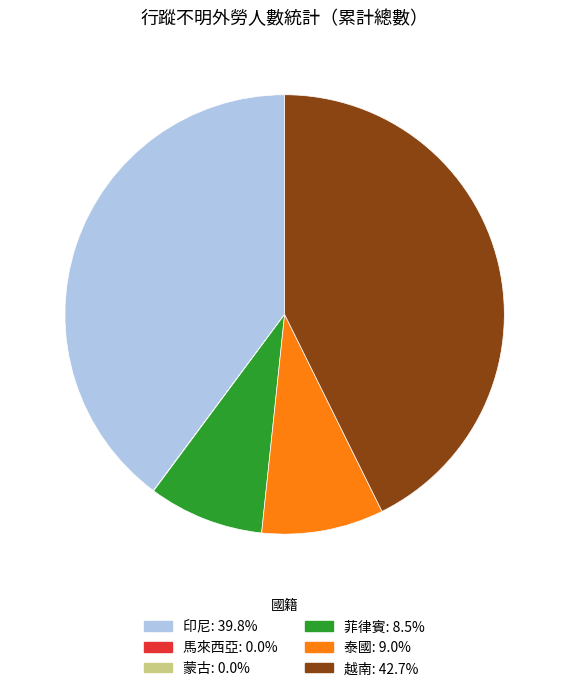

What is the largest slice in the pie chart?

越南